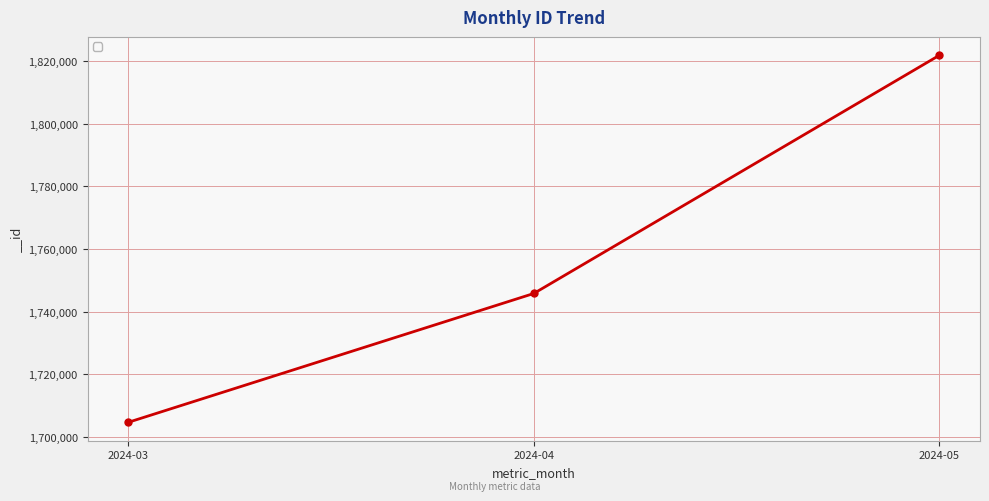

What is the sum of all values?

5272313